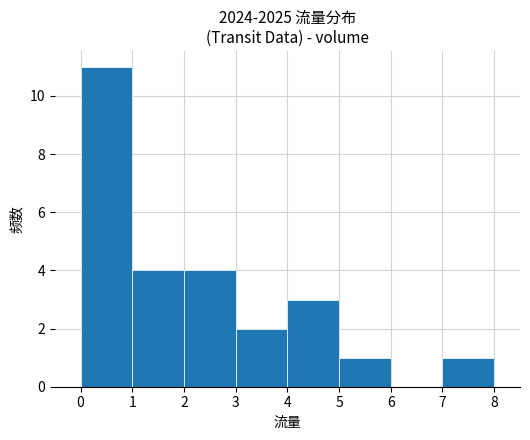

How tall is the bar that spans 5 to 6 on the x-axis? The values are not printed on the chart, so give them approximately, as read against the axis.

1